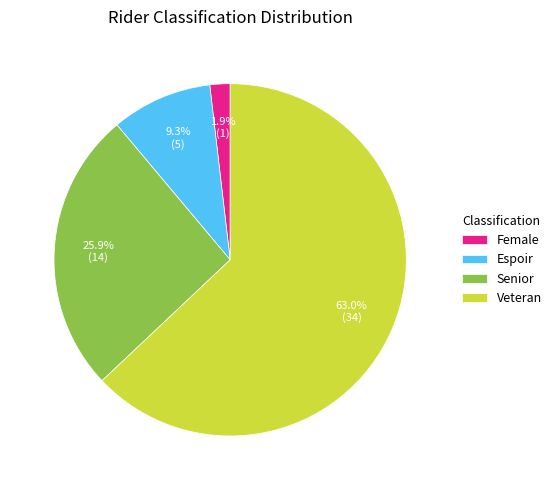

Which has a higher value, Female or Senior?

Senior